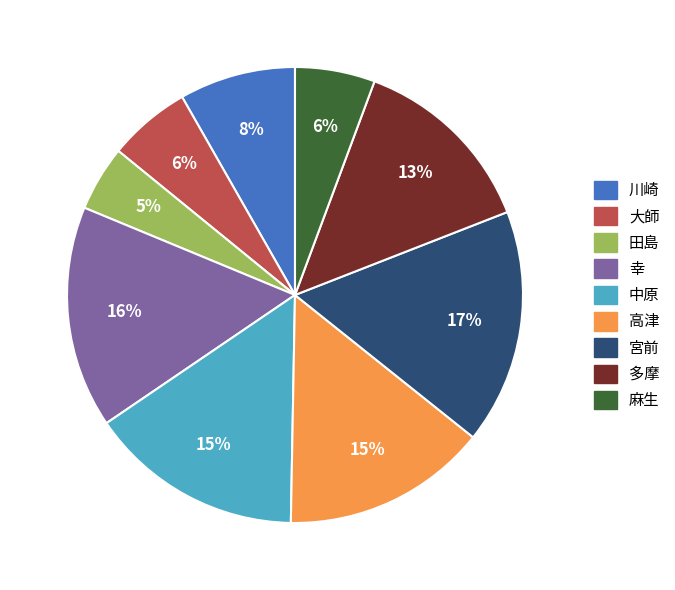

To the nearest percent, what is the difference between the 大師 and 中原 slice percentages?

9%